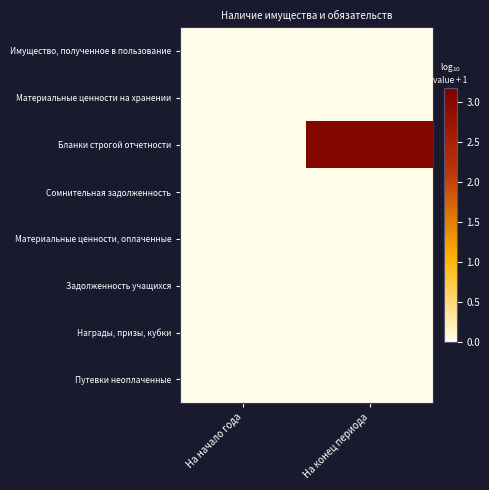

Rank the series at На конец периода from lowest to highest value.

Имущество, полученное в пользование, Материальные ценности на хранении, Сомнительная задолженность, Материальные ценности, оплаченные, Задолженность учащихся, Награды, призы, кубки, Путевки неоплаченные, Бланки строгой отчетности